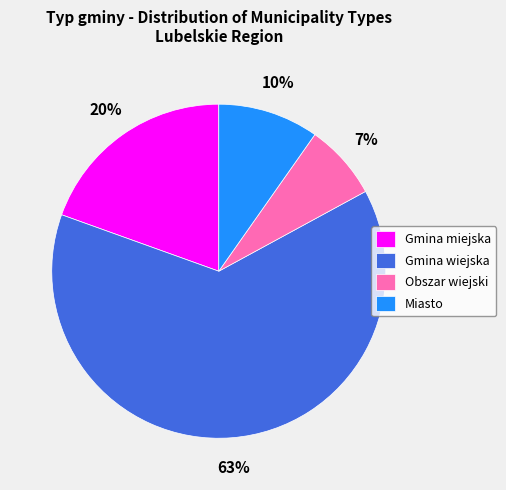

How many slices are in this pie chart?

4